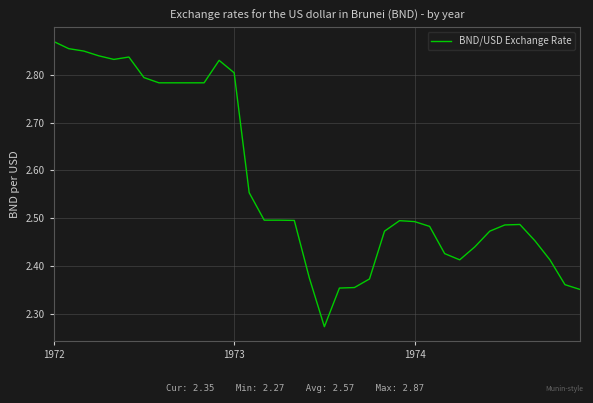

Does the chart display data point markers on the line(s)?

No